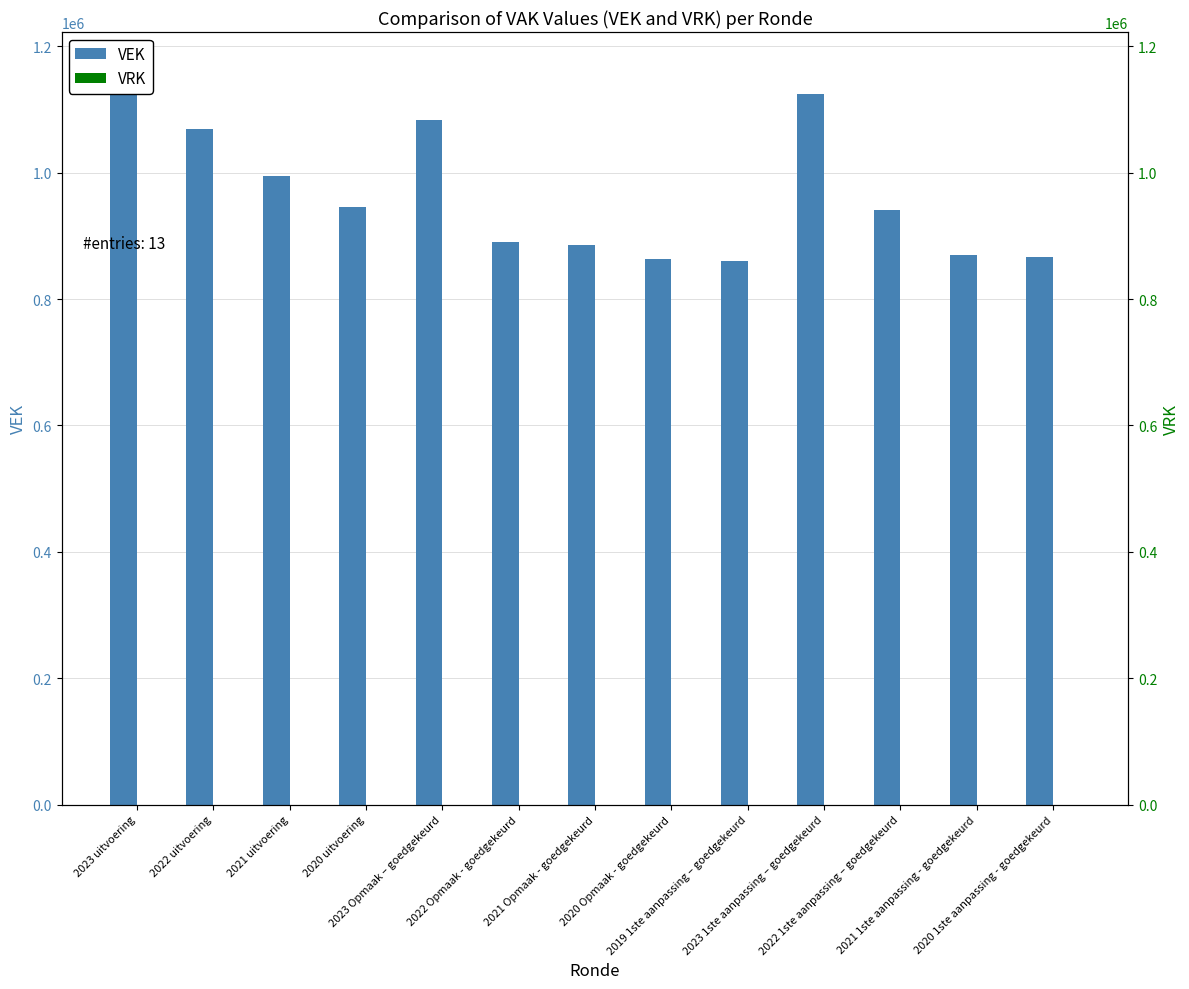

Which series has the widest spread of values?

VEK